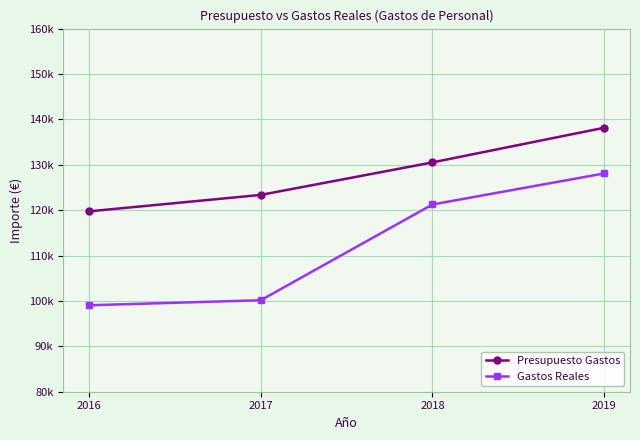

True or false: Gastos Reales and Presupuesto Gastos cross at least once.

False